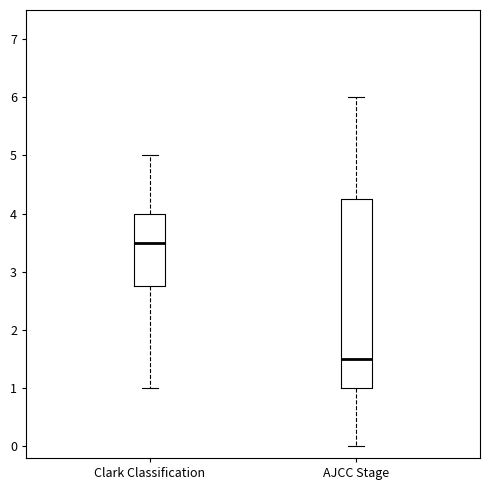

Which box's median line is the highest?

Clark Classification